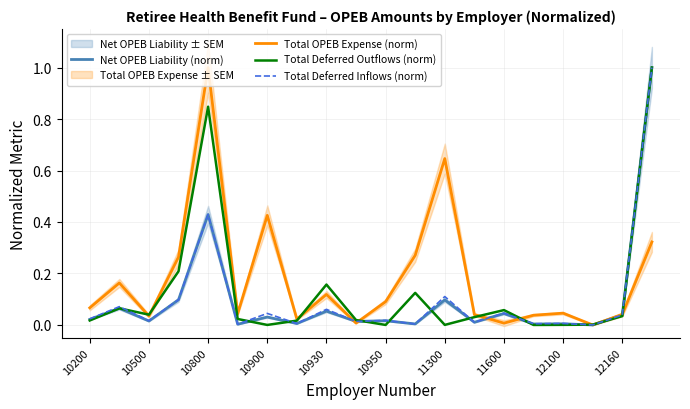

Where is the first local minimum for Total OPEB Expense (norm)?

10500